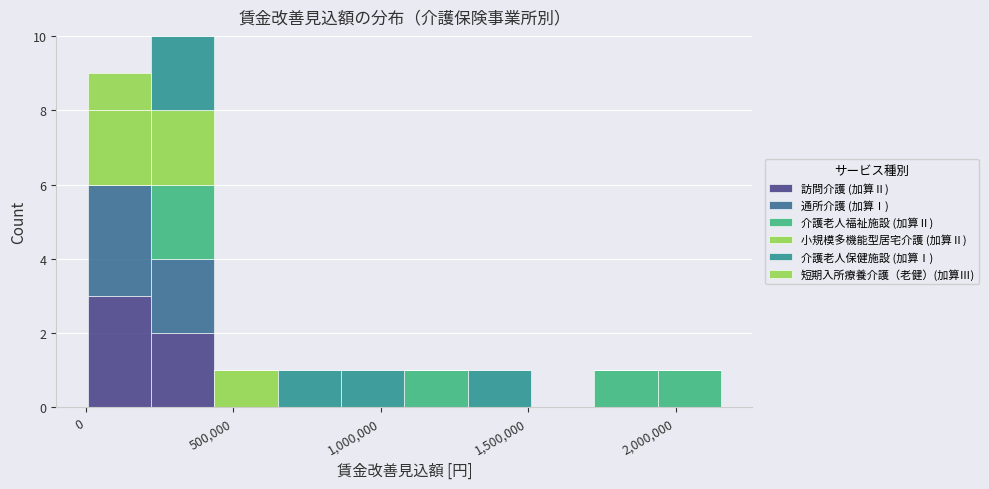

Reading left to right, list every stacked bar in this chart as the range it spans on the x-axis followed by its total height. Neither the bar edges nor the heights are printed on the chart, so give them approximately, as read against the axes.

0 to 200000: 9
200000 to 450000: 10
450000 to 650000: 1
650000 to 850000: 1
850000 to 1100000: 1
1100000 to 1300000: 1
1300000 to 1500000: 1
1500000 to 1700000: 0
1700000 to 1950000: 1
1950000 to 2150000: 1